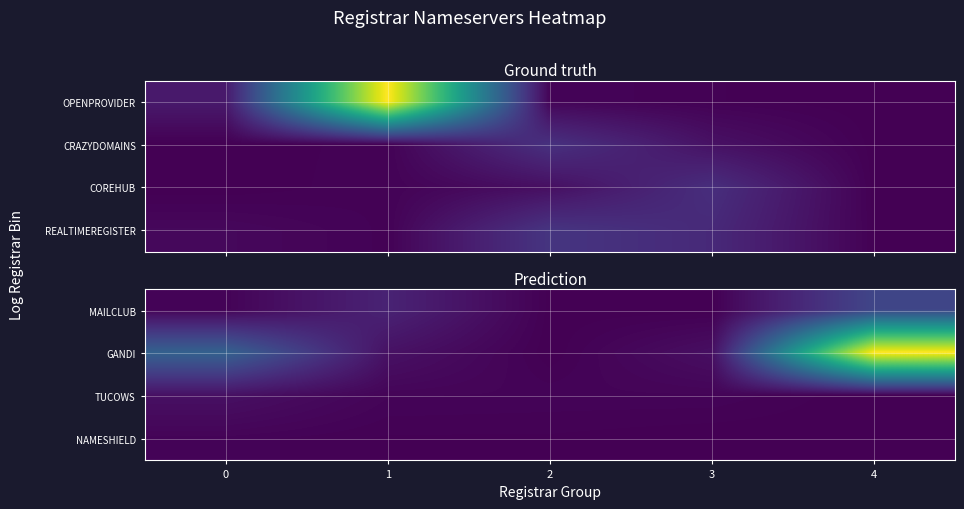

What is the approximate value of MAILCLUB at 1?

370